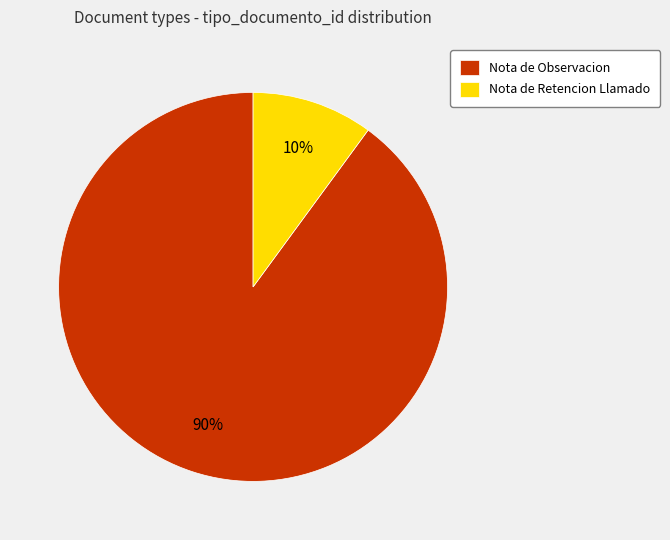

Which category has the smallest portion of the pie?

Nota de Retencion Llamado